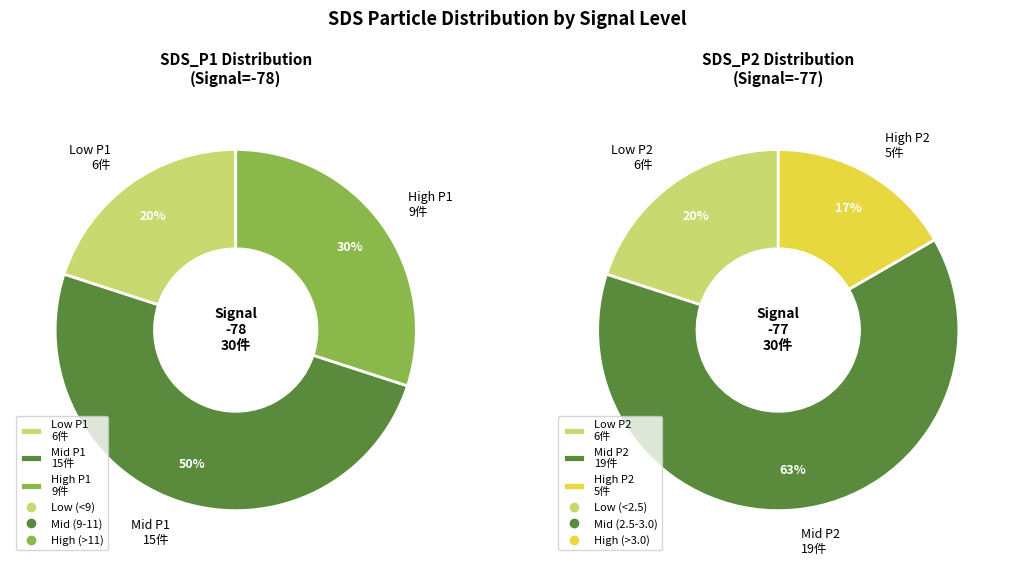

Is it true that 16 is 10% of the pie?

False